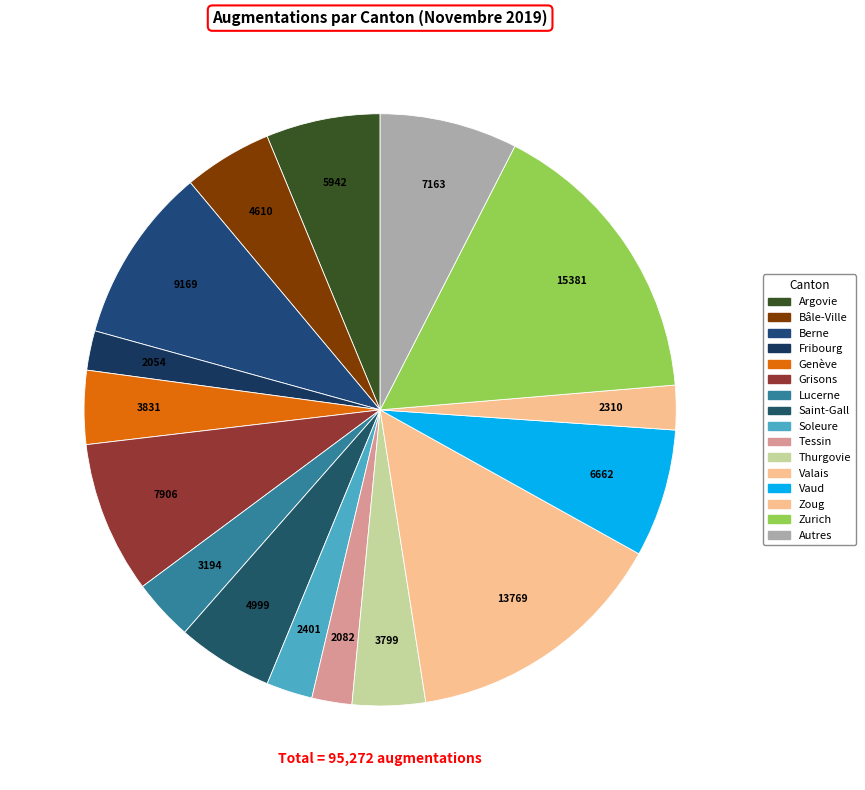

How many slices are in this pie chart?

16